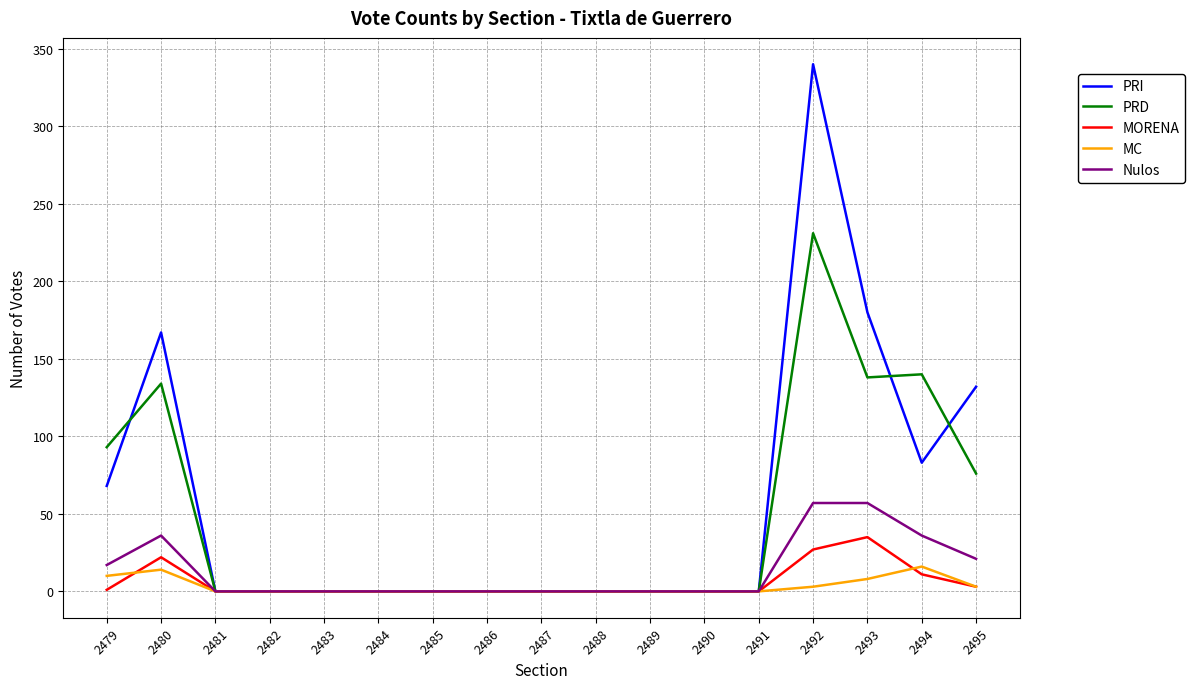

Rank the series by their maximum value, from lowest to highest.

MC, MORENA, Nulos, PRD, PRI